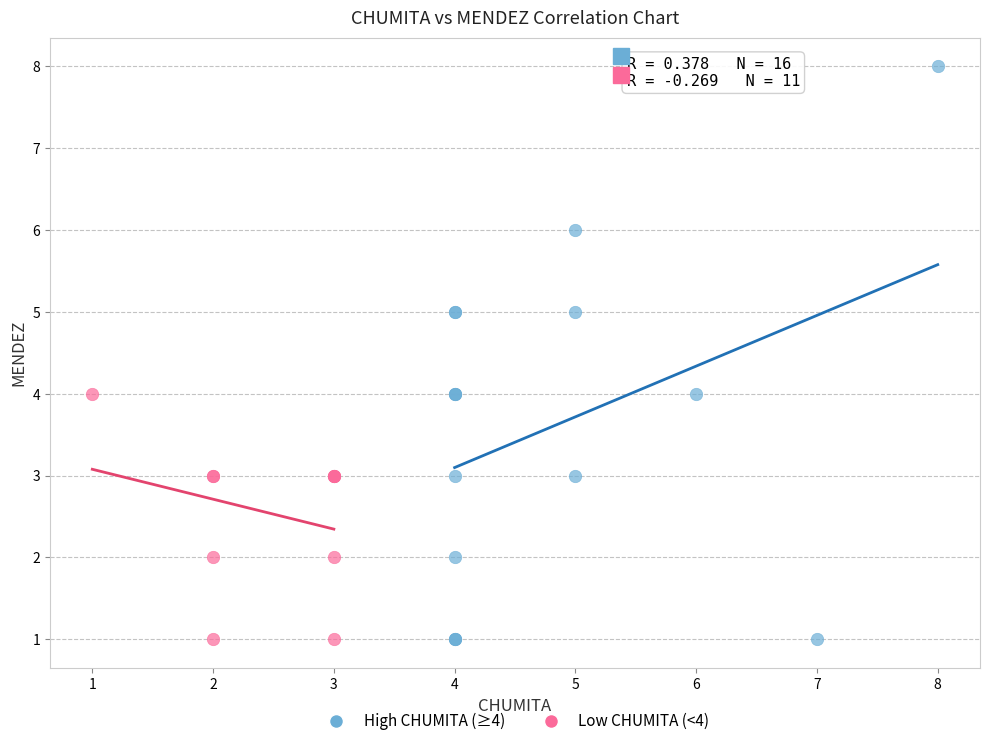

Which series has the widest spread of Y values?

High CHUMITA (≥4)